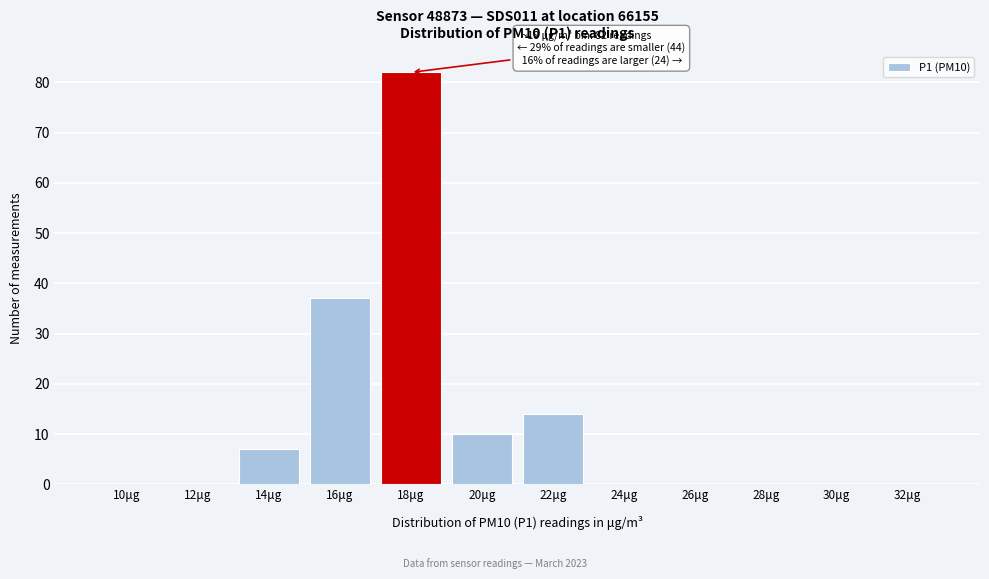

Reading left to right, what are all the values shown in this chart?

10μg=0	12μg=0	14μg=7	16μg=37	18μg=82	20μg=10	22μg=14	24μg=0	26μg=0	28μg=0	30μg=0	32μg=0